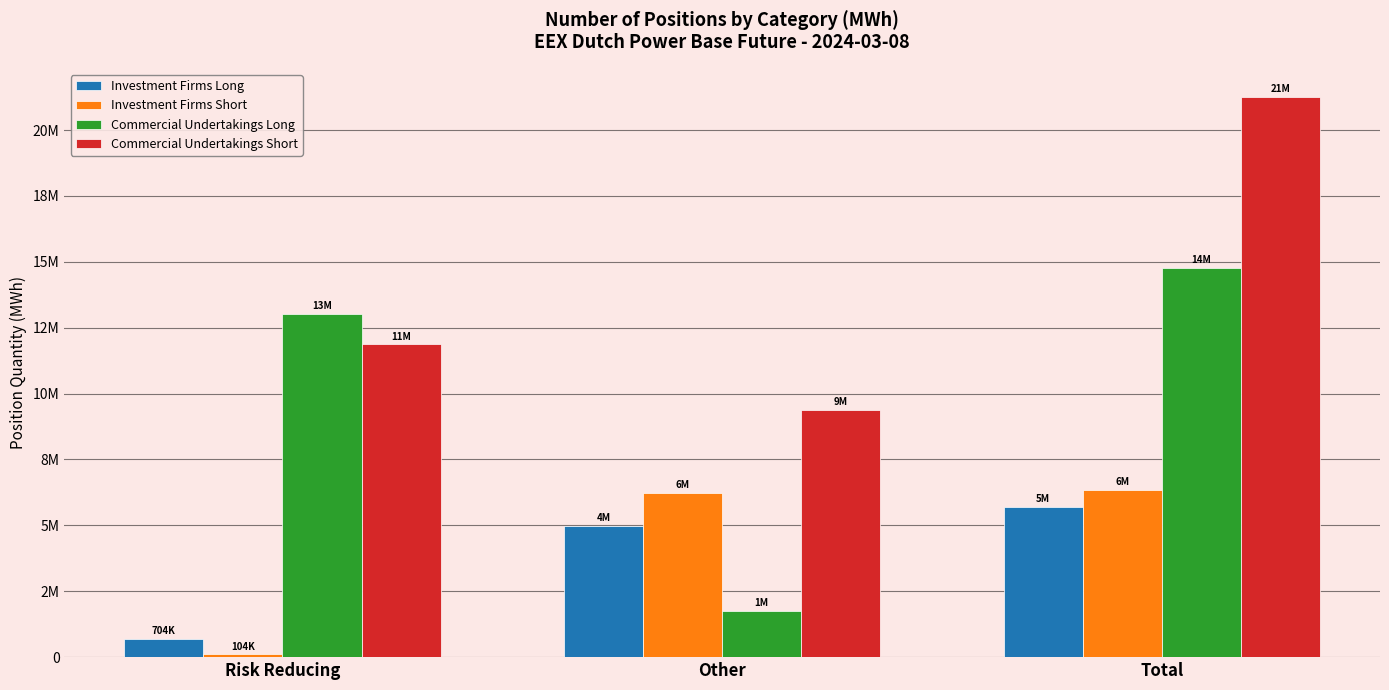

What is the minimum value shown in the chart?

104118